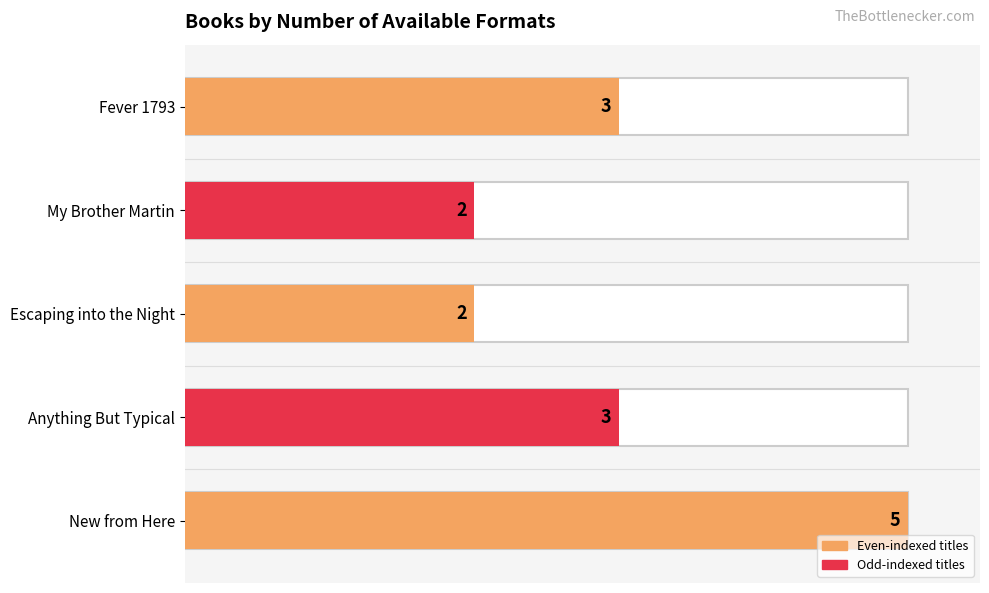

At which label does the data first exceed 3?

New from Here